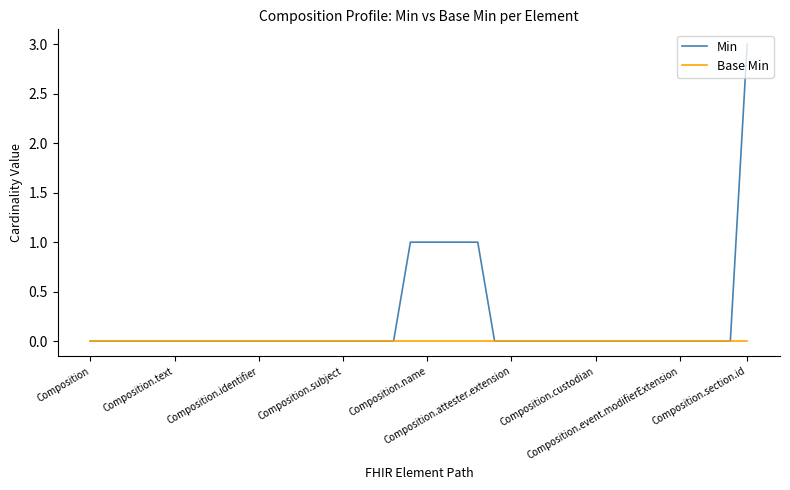

Does the chart display data point markers on the line(s)?

No